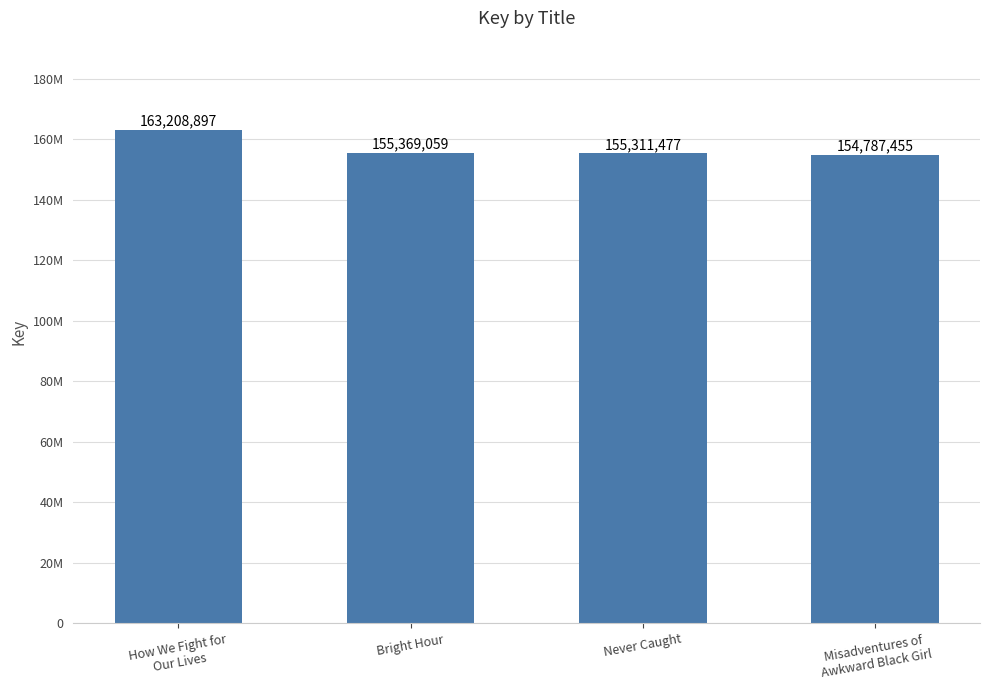

List the labels in order of value, largest first.

How We Fight for
Our Lives, Bright Hour, Never Caught, Misadventures of
Awkward Black Girl